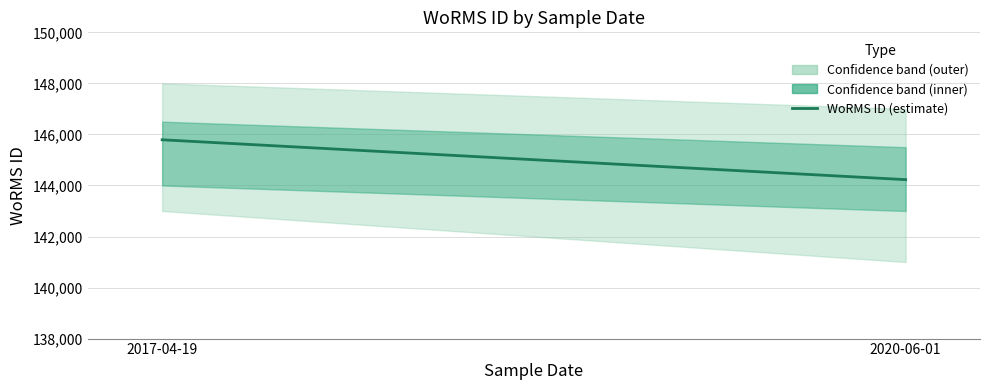

How many categories are shown in the chart?

2